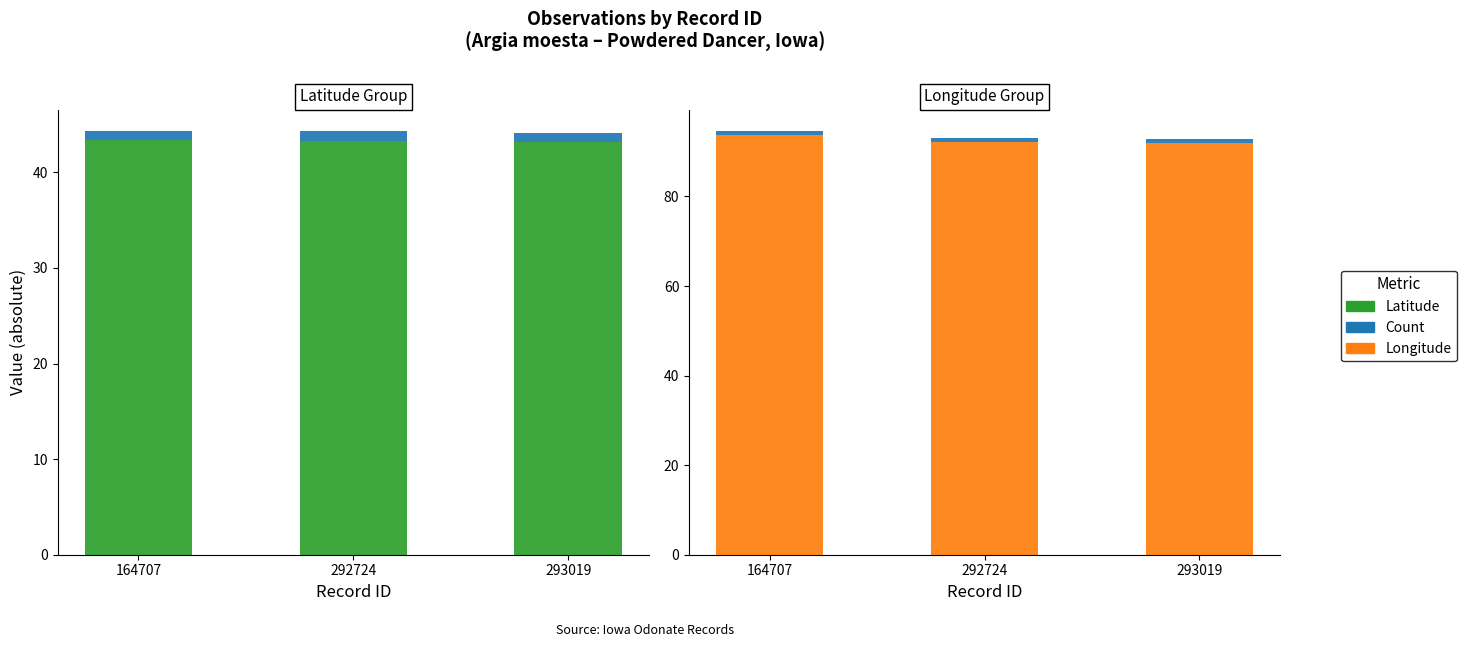

At how many categories does at least one series exceed 88?

3